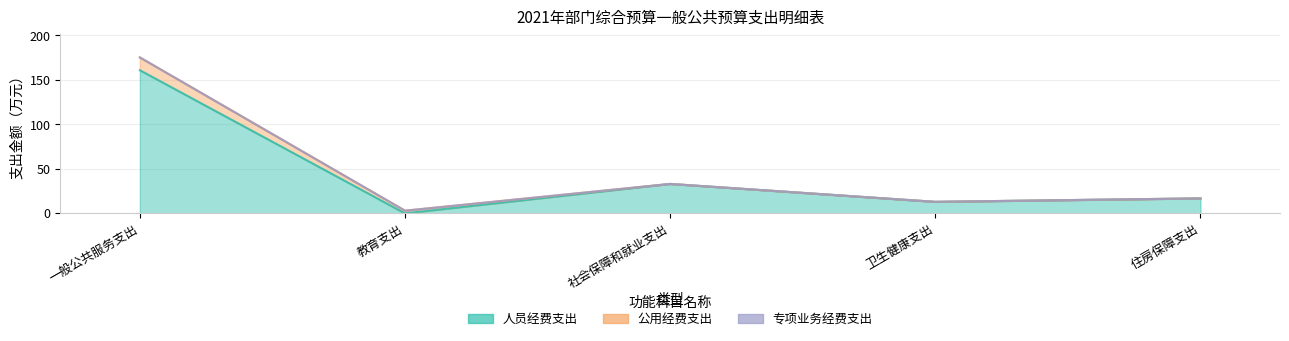

Is the value of 人员经费支出 at 教育支出 greater than the value of 公用经费支出 at 一般公共服务支出?

No